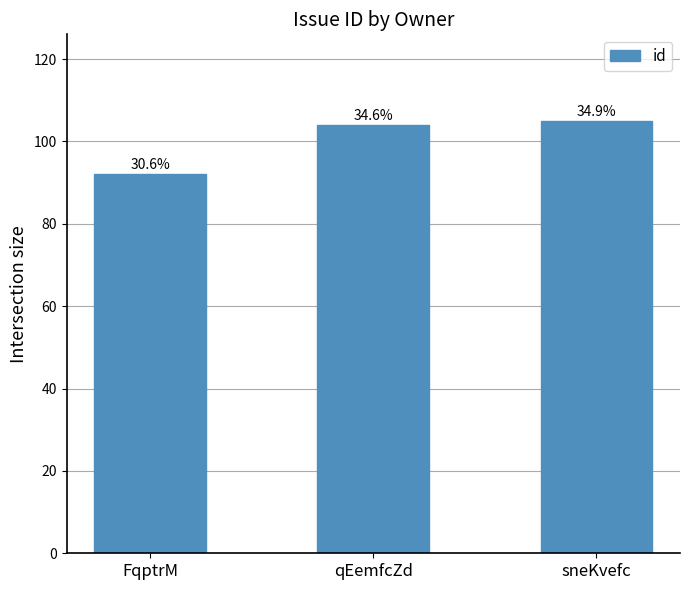

How many bars are there in total?

3